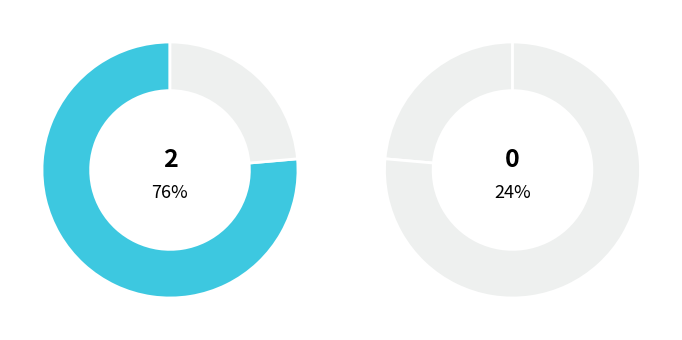

Rank the categories by value from lowest to highest.

0, 2